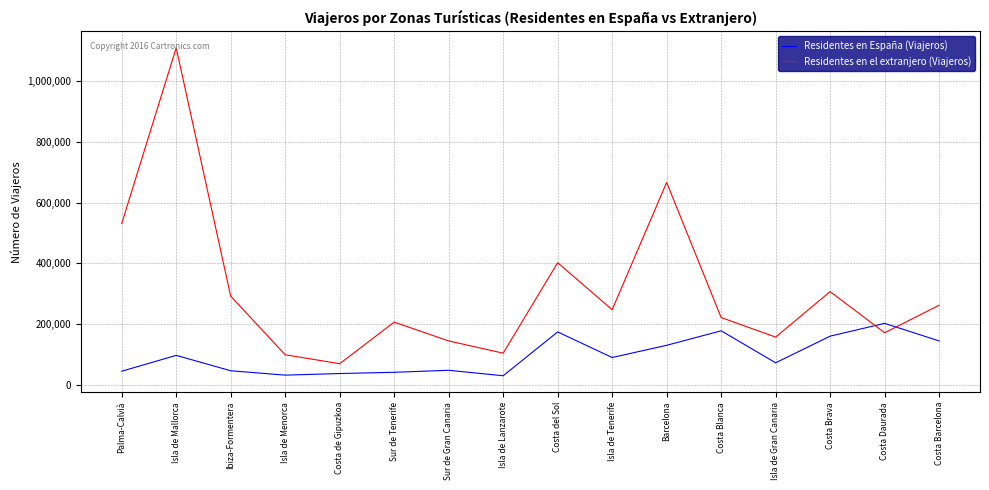

At which label does Residentes en España (Viajeros) reach its peak?

Costa Daurada